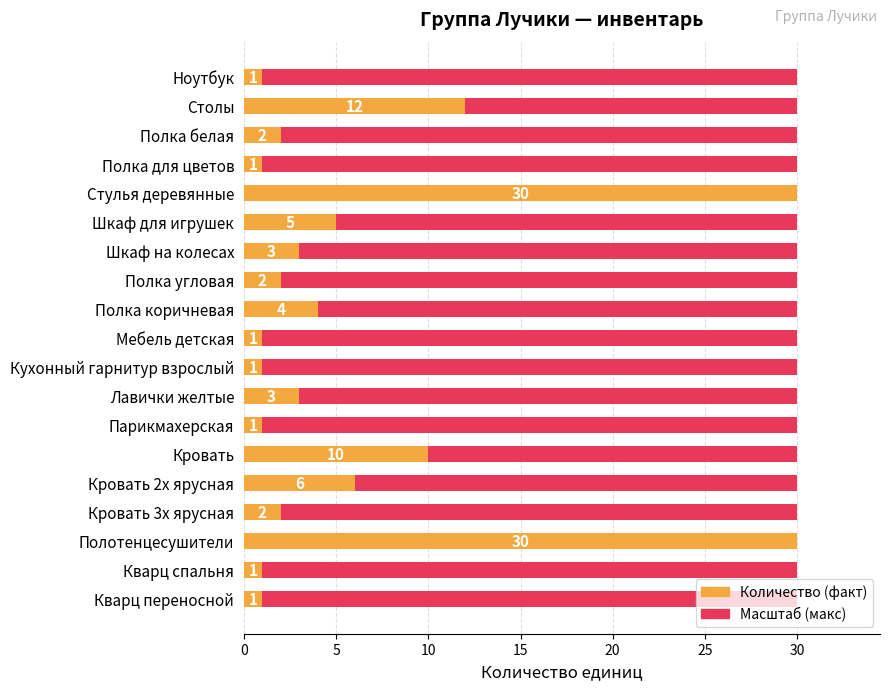

The value of Количество at Столы is 12.0. True or false?

True